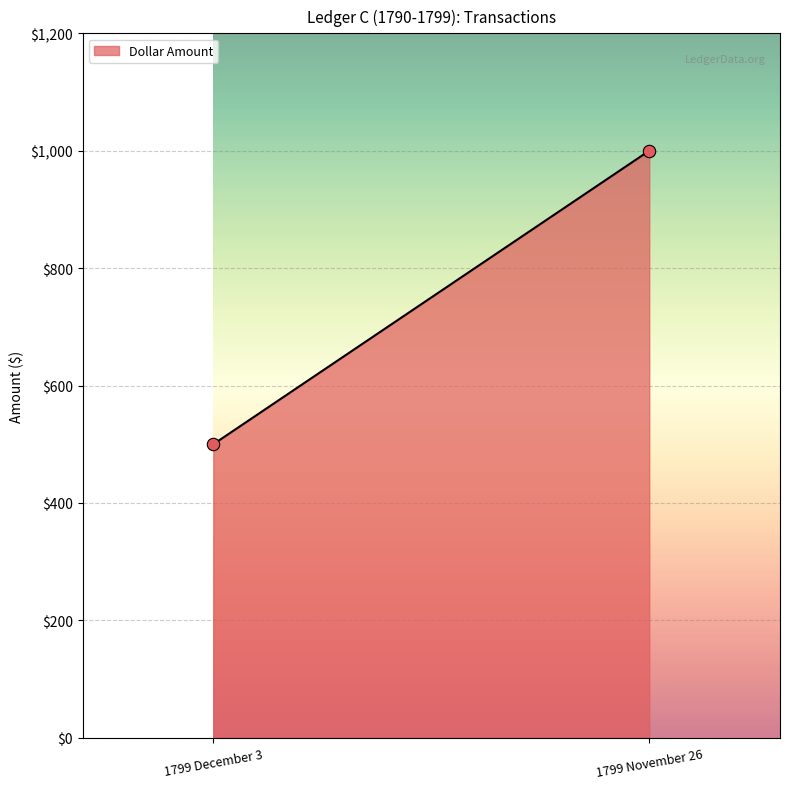

What is the range of Y values (max minus min)?

500